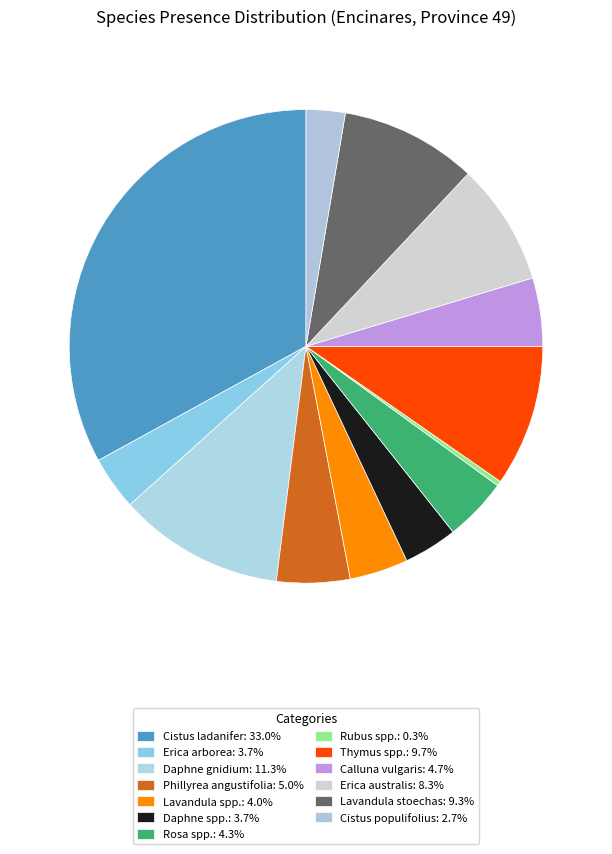

Does Cistus ladanifer account for over 50% of the chart?

No